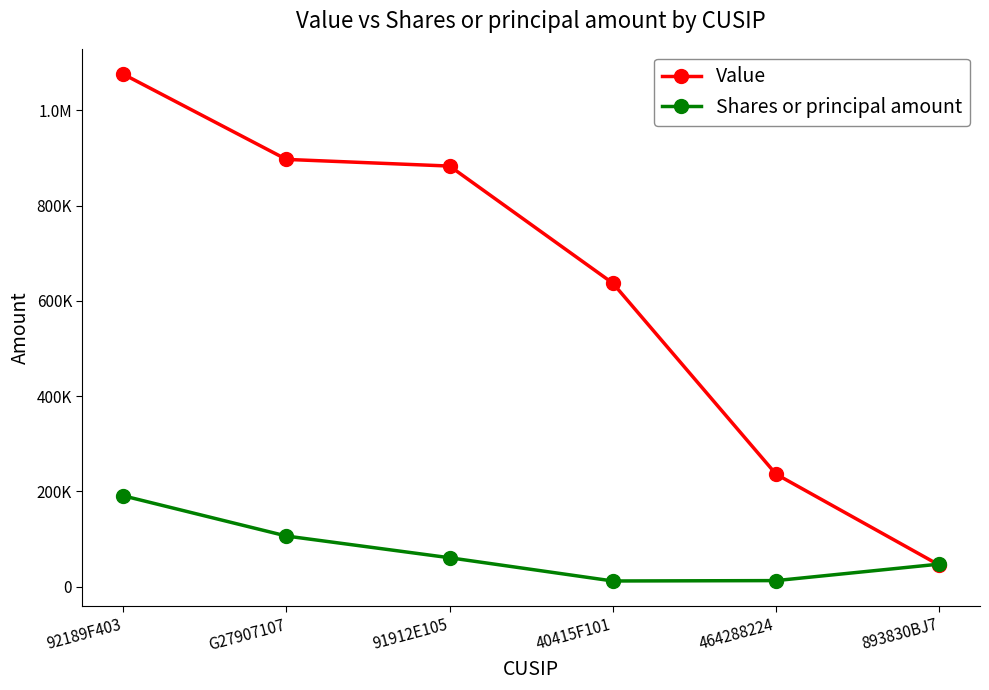

What is the average value of the Shares or principal amount series?

71311